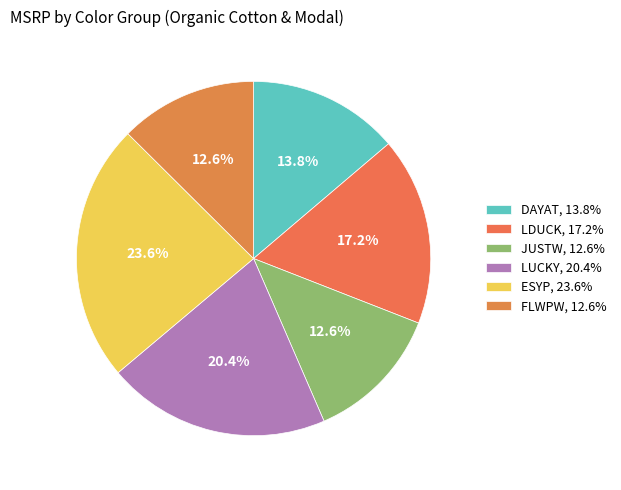

How many slices are in this pie chart?

6